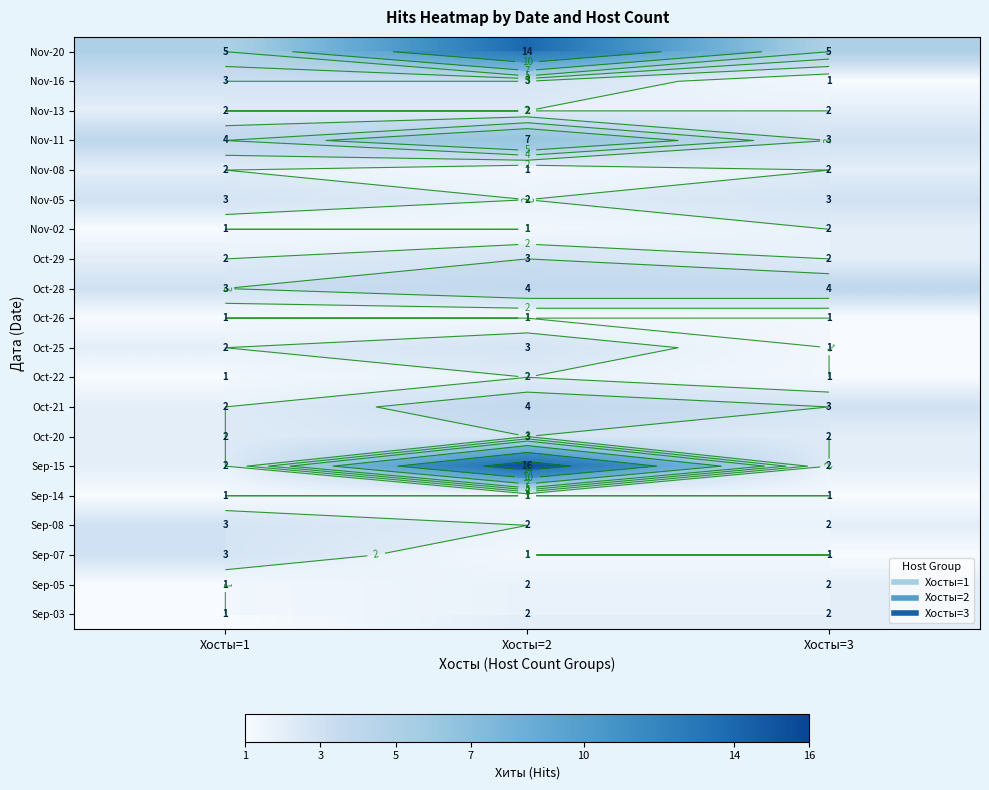

What is the minimum value shown in the chart?

1